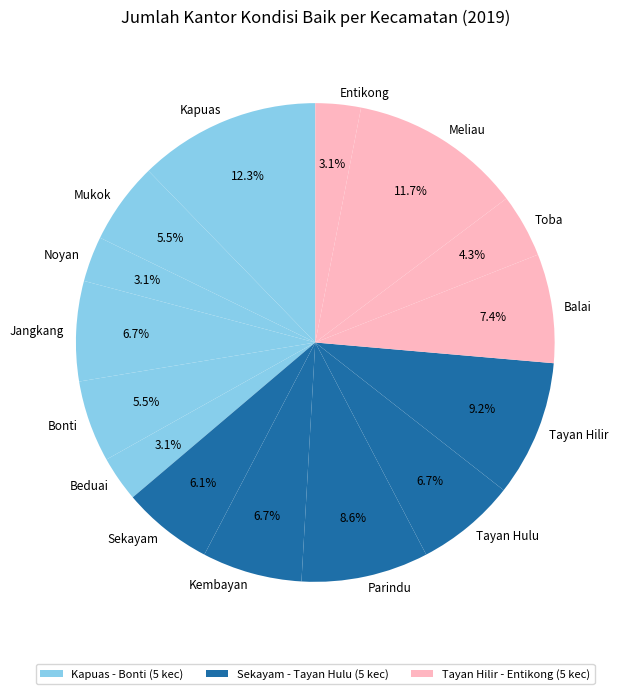

How many segments does this pie chart have?

15